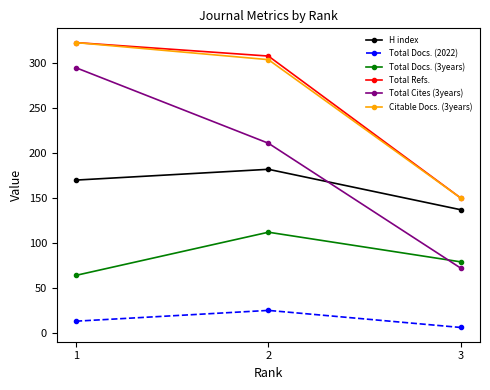

What is the spread (max minus min) of values at 1?

310